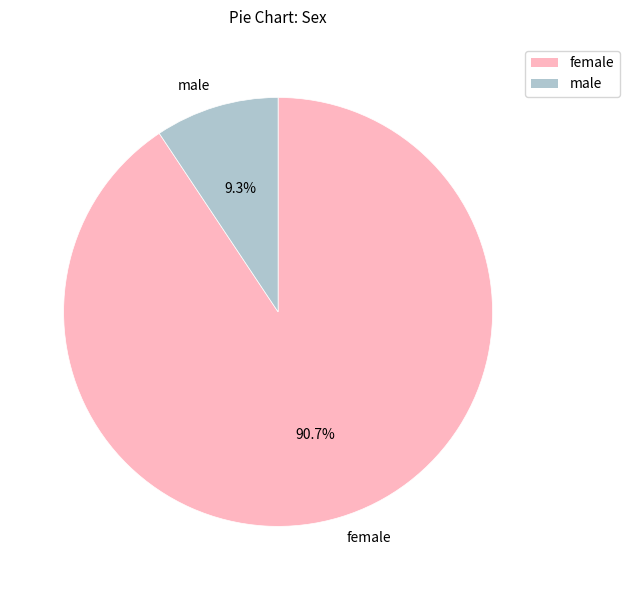

Rank the categories by value from lowest to highest.

male, female